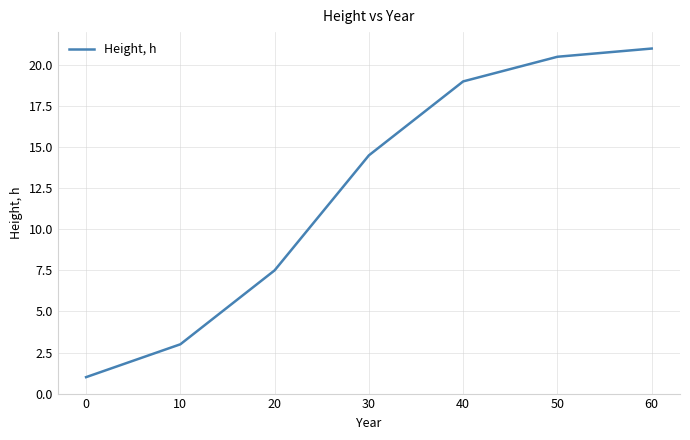

Reading left to right, list all the values displayed in this chart.

1.0	3.0	7.5	14.5	19.0	20.5	21.0